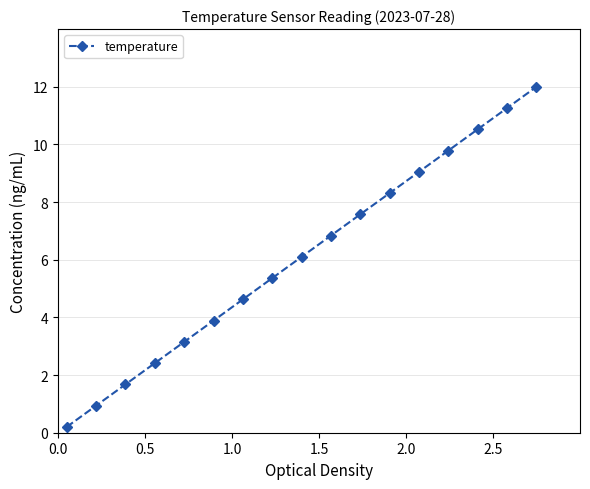

What is the maximum value shown in the chart?

12.0